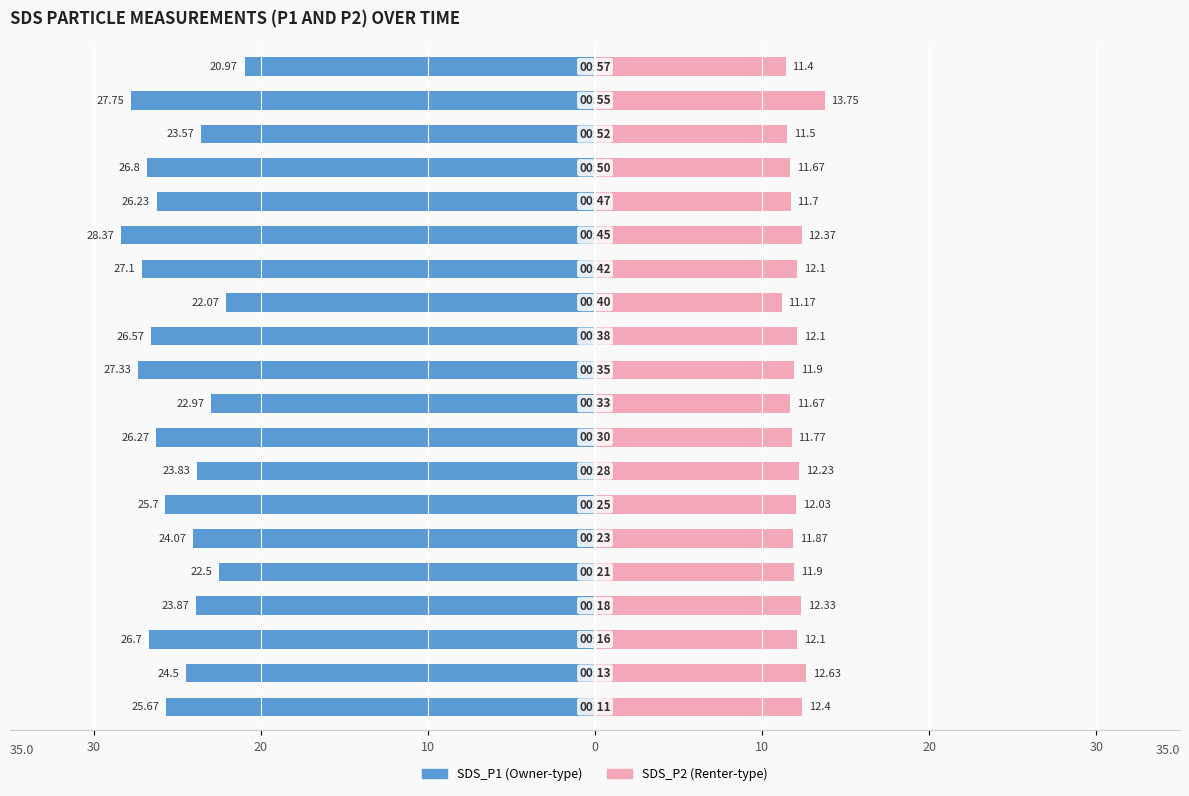

How many bars are there in each group?

2